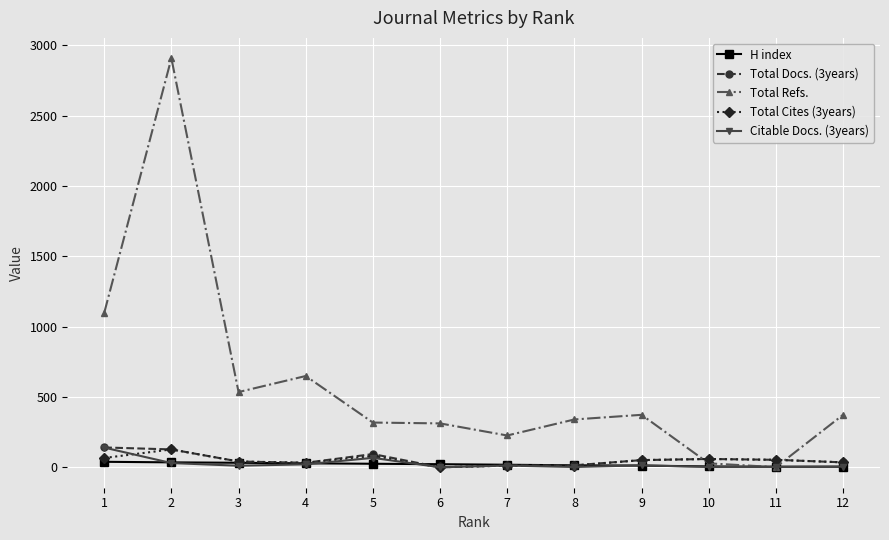

Which series has the largest total across all categories?

Total Refs.